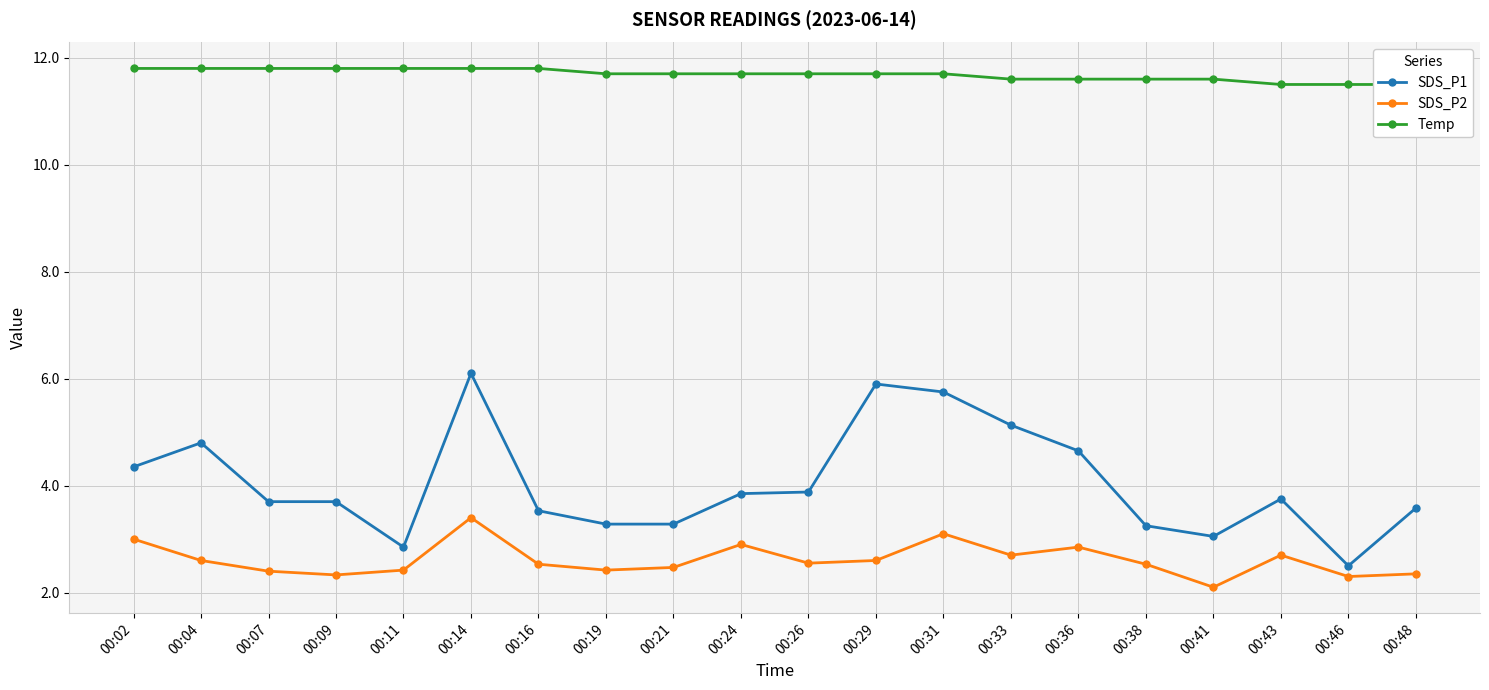

Read the SDS_P1 value at 00:07.

3.7